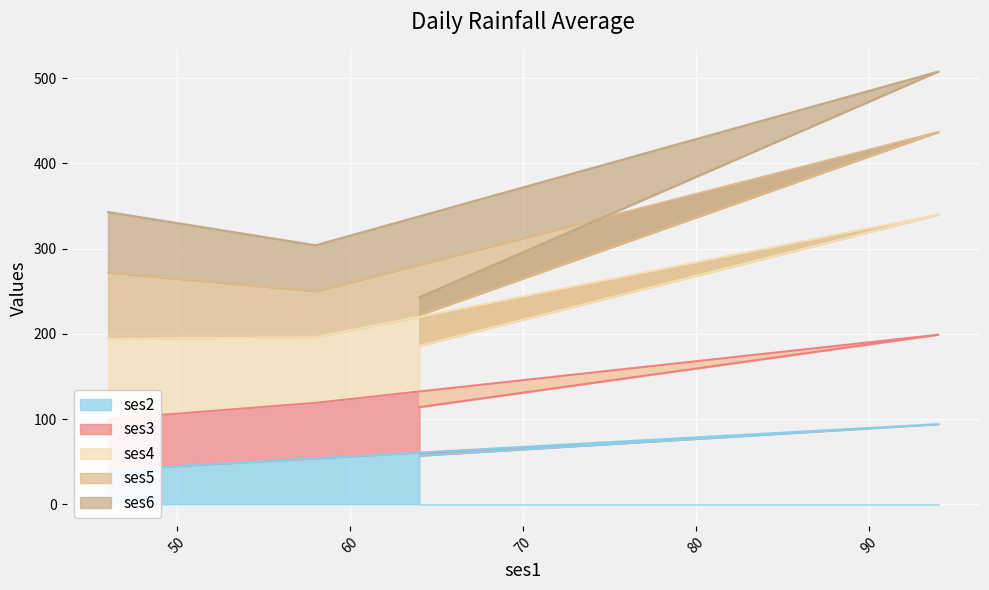

Which series changed the most between 64 and 94?

ses4